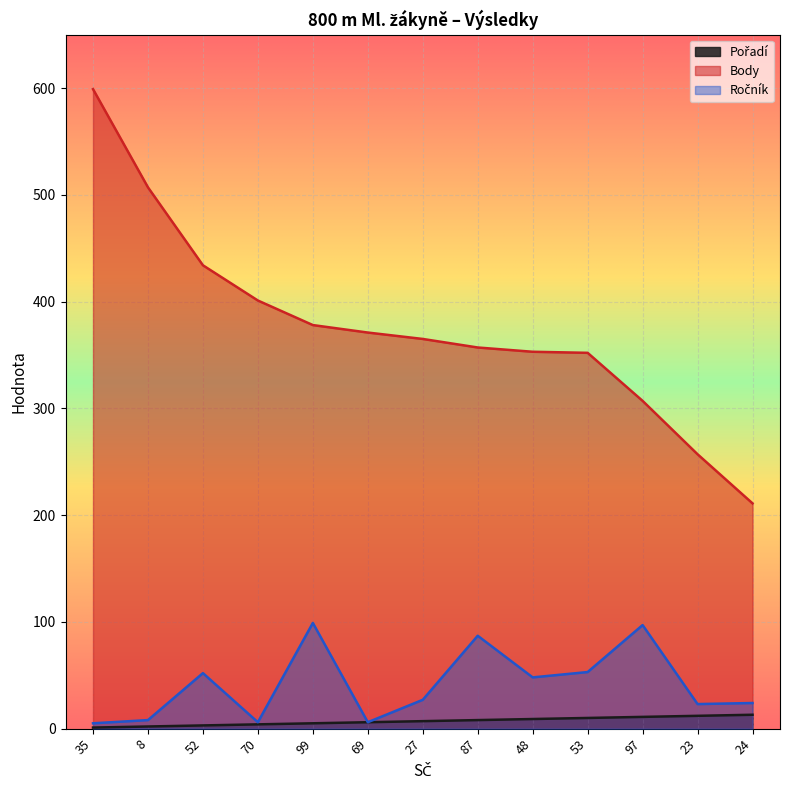

At which label does Ročník first exceed 27?

52